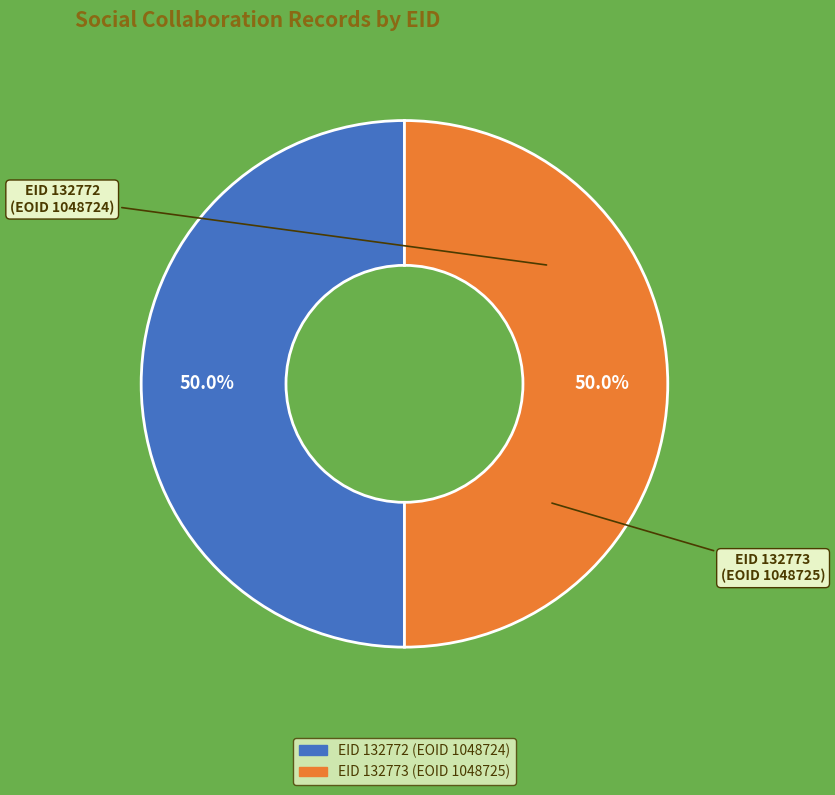

What is the smallest slice in the pie chart?

132772